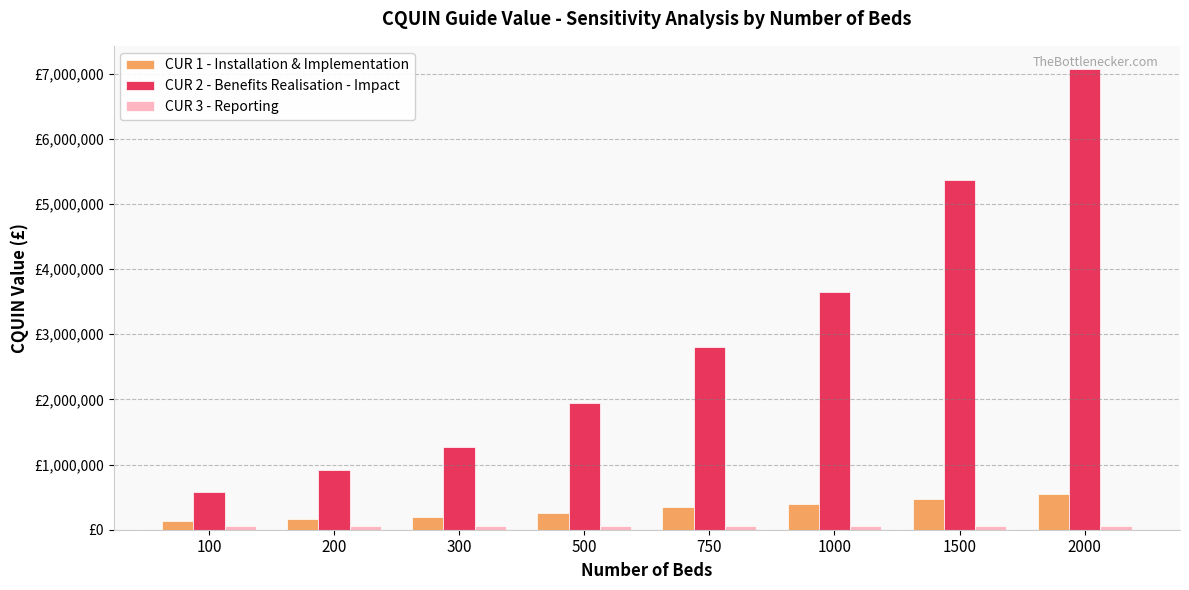

Are the bars grouped side by side (vs. stacked)?

Yes